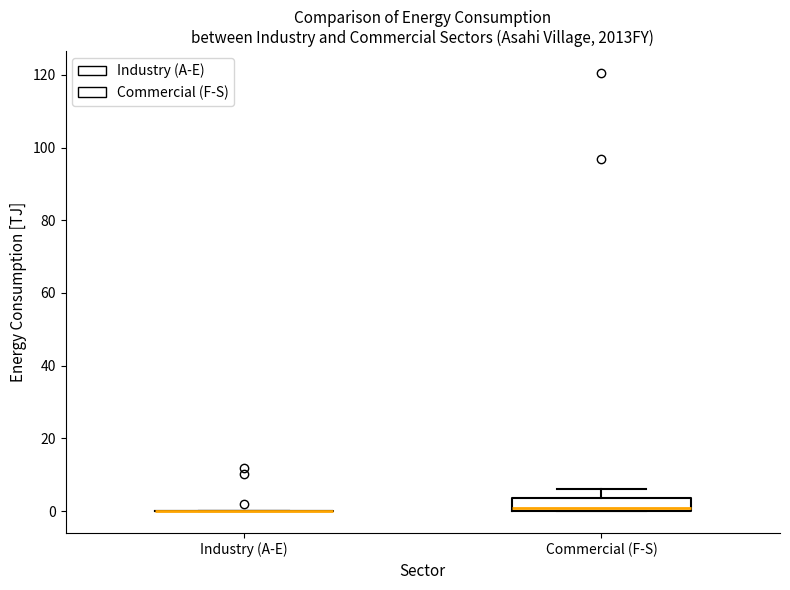

Reading left to right, read every box against the y-axis: the position of its median line, the range the box covers, and the ends of its whiskers. The values are not printed on the chart, so give them approximately, as read against the axis.

Industry (A-E): box collapsed to a line at 0, whiskers 0 to 0
Commercial (F-S): median 0 (just above the box's lower edge), box 0 to 4, whiskers 0 to 6